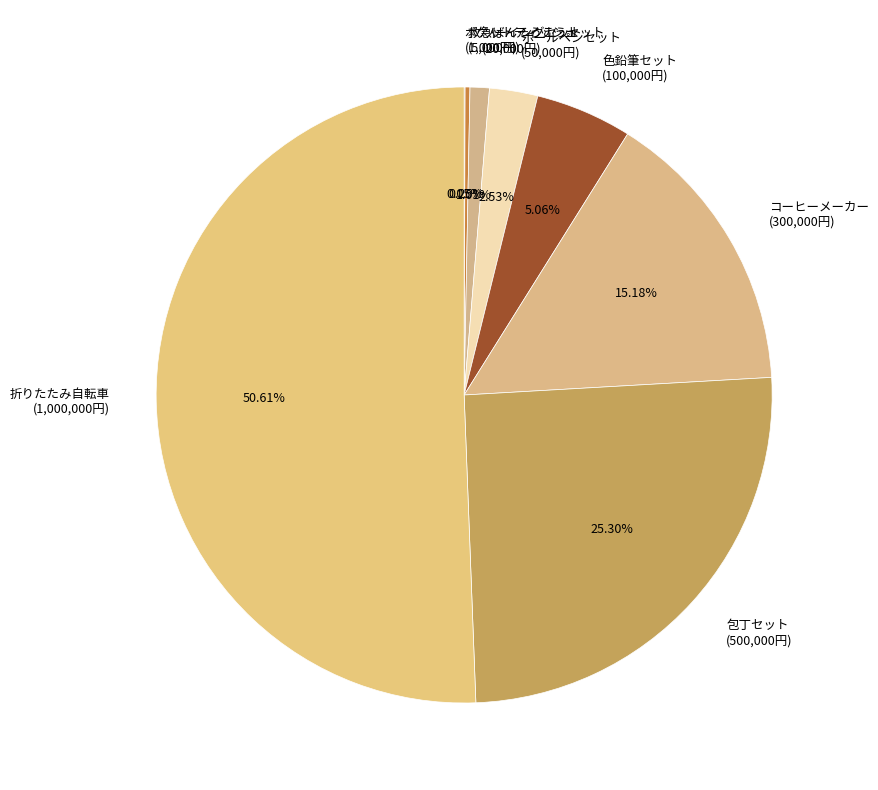

Approximately how many times larger is the value at 色鉛筆セット compared to コーヒーメーカー?

0.3